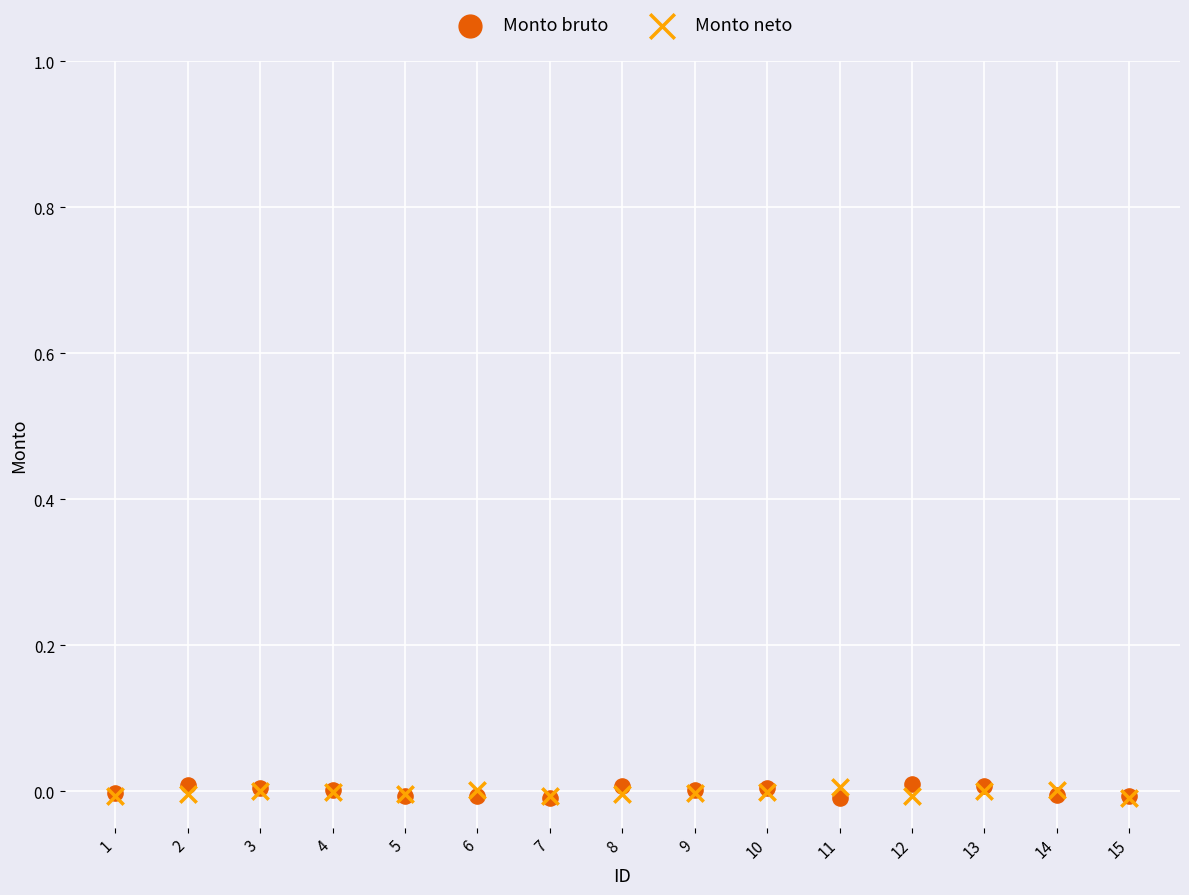

What are all the series names shown in the legend?

Monto bruto, Monto neto